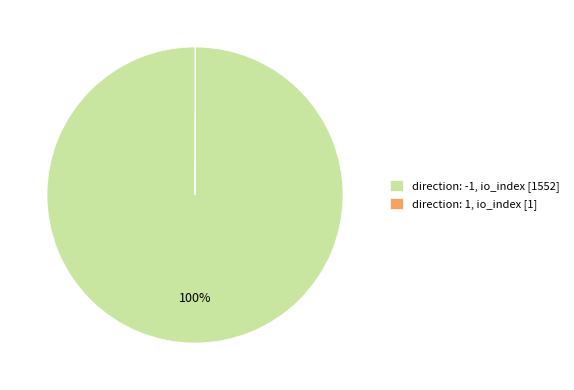

Does any single category account for the majority?

Yes